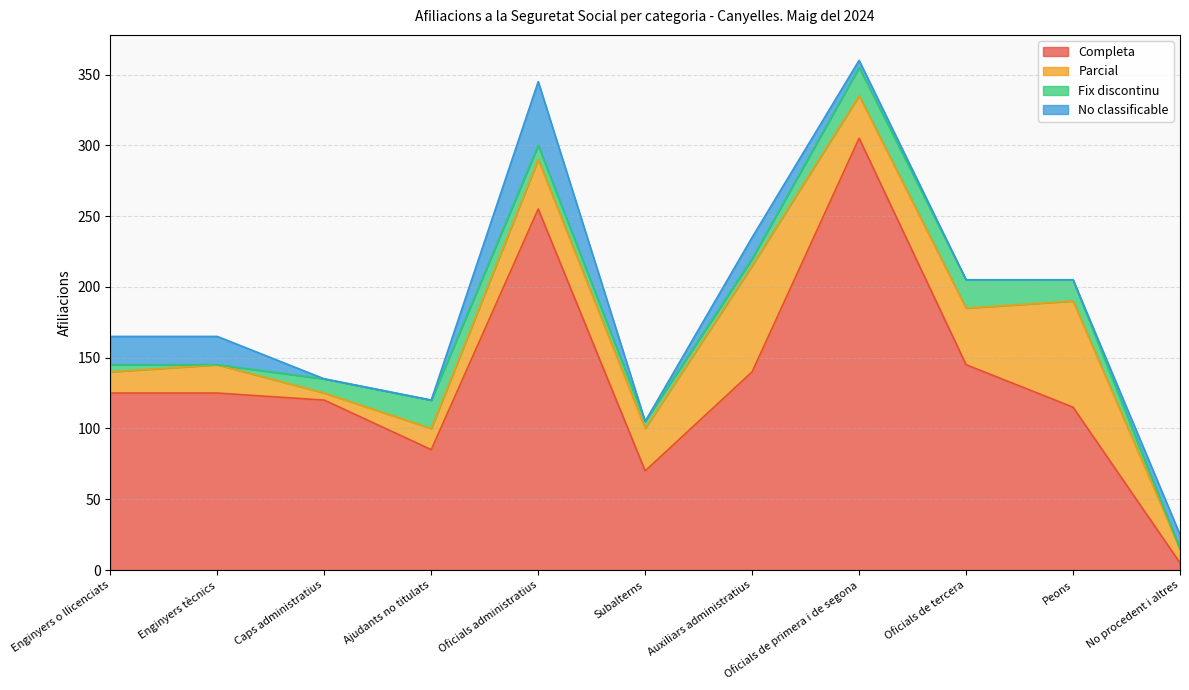

What is the total value across all series at Enginyers o llicenciats?

165